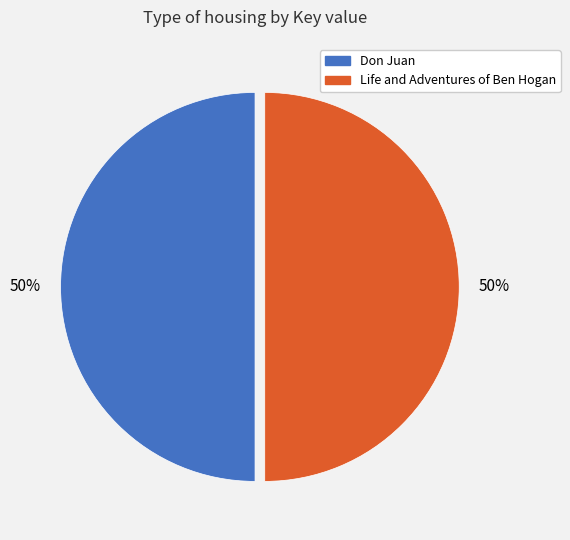

Is the sum of Life and Adventures of Ben Hogan and Don Juan greater than half?

Yes